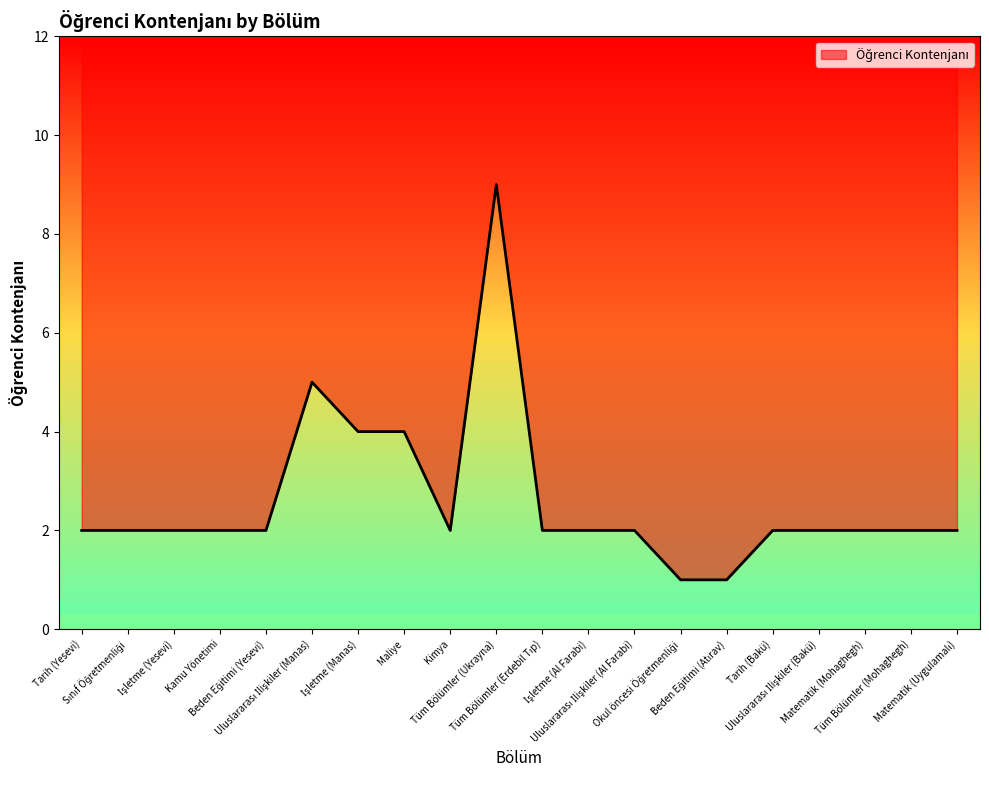

How many data points are less than 2?

2